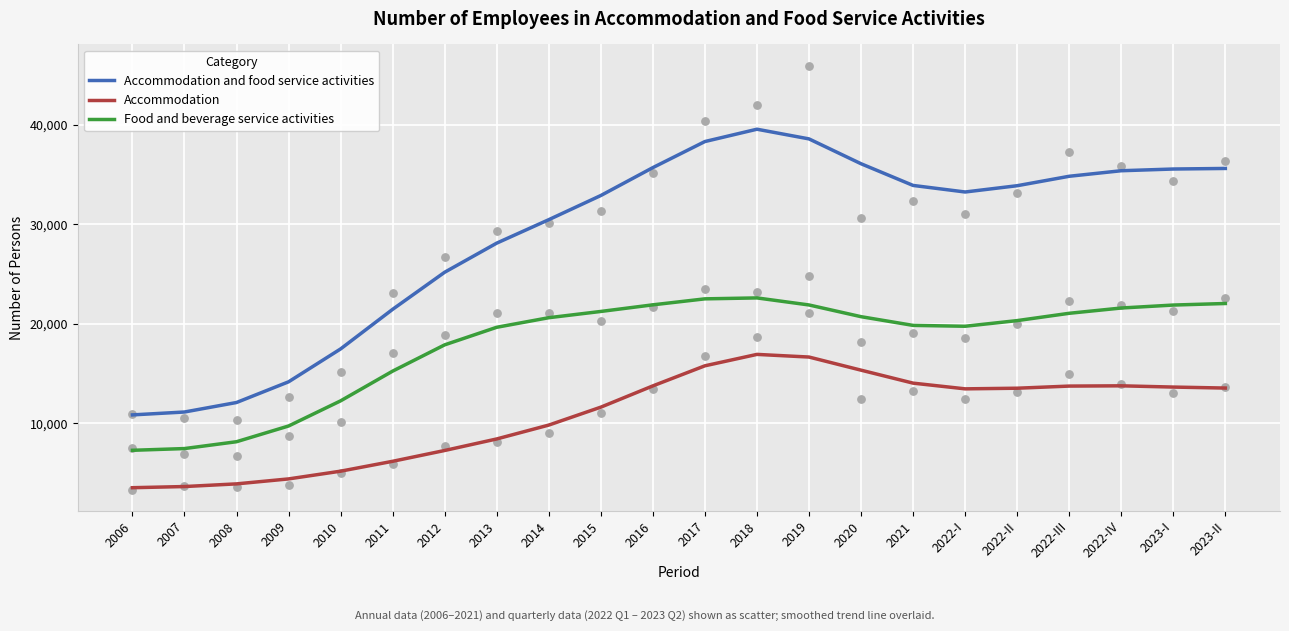

Is the value of Accommodation at 2006 greater than the value of Food and beverage service activities at 2014?

No